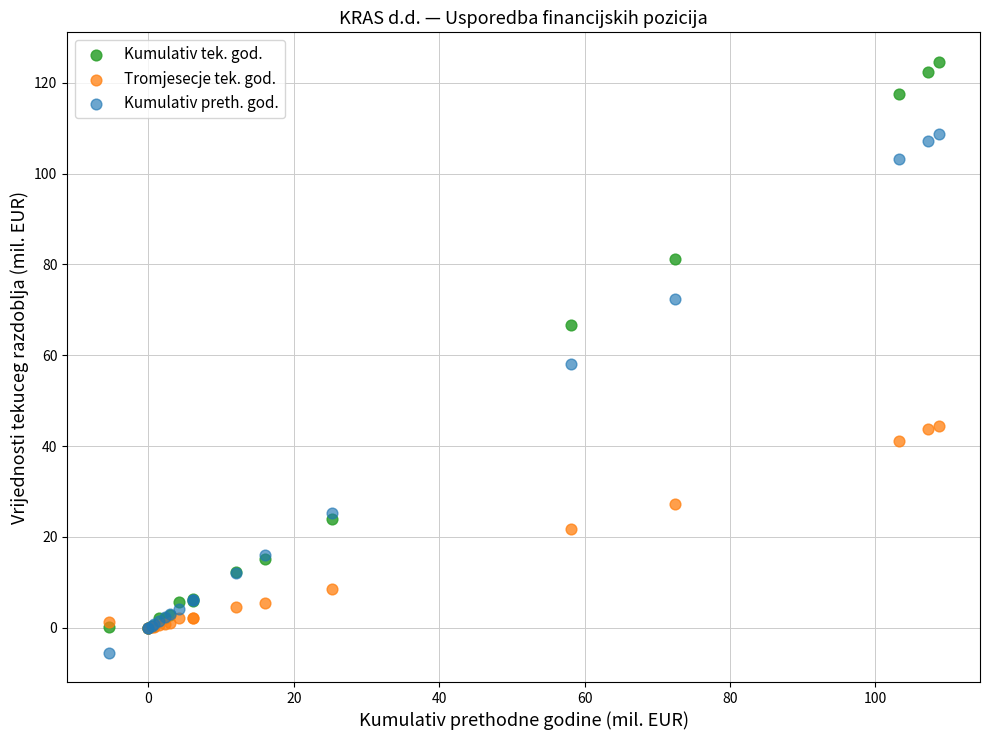

Which series has the largest Y range (max minus min)?

Kumulativ tek. god.